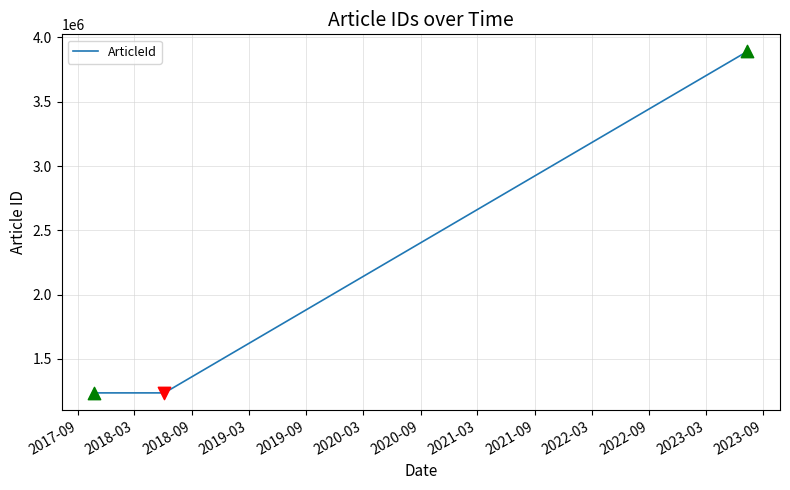

What is the minimum value shown in the chart?

1236332